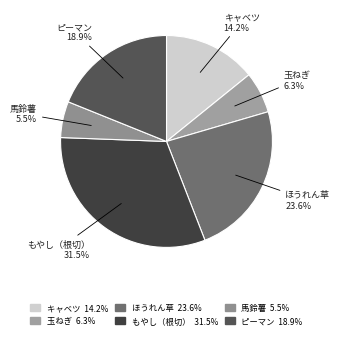

To the nearest percent, what is the combined percentage of もやし（根切） and キャベツ?

46%